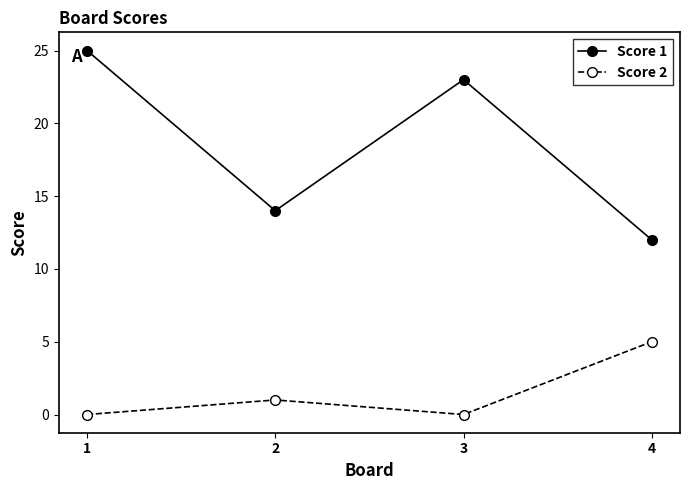

At which label is Score 1 closest to 18?

2